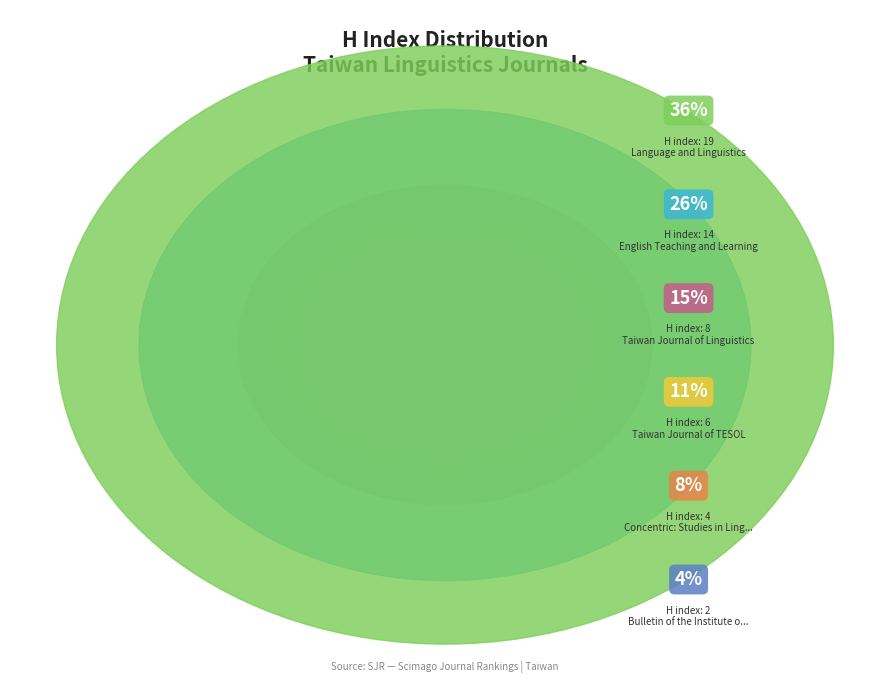

Which slice is the smallest?

Bulletin of the Institute of History